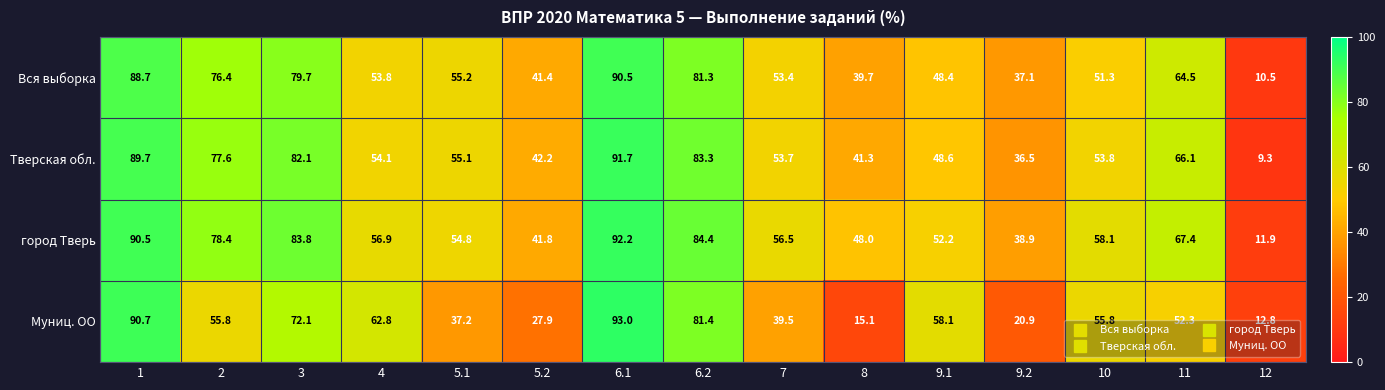

Is it true that Вся выборка equals 55.2 at 5.1?

True